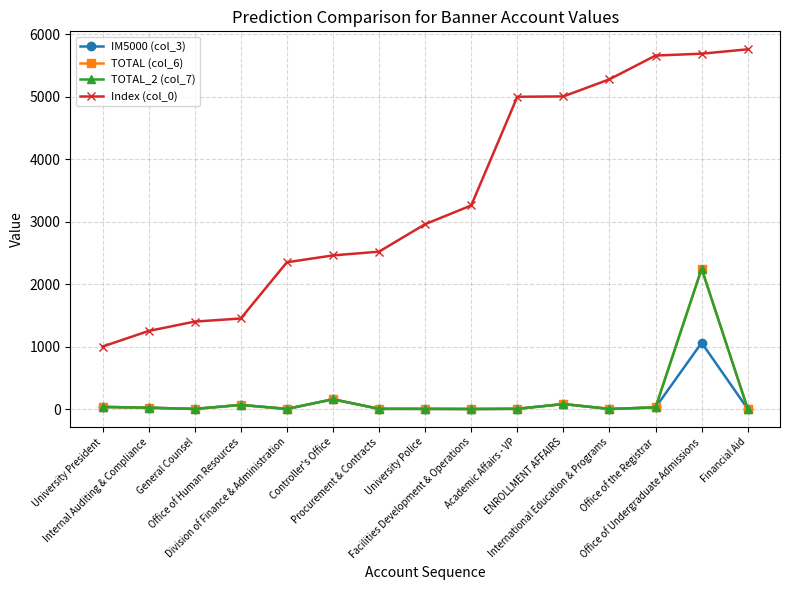

How many values in the Index (col_0) series are below 2960?

7